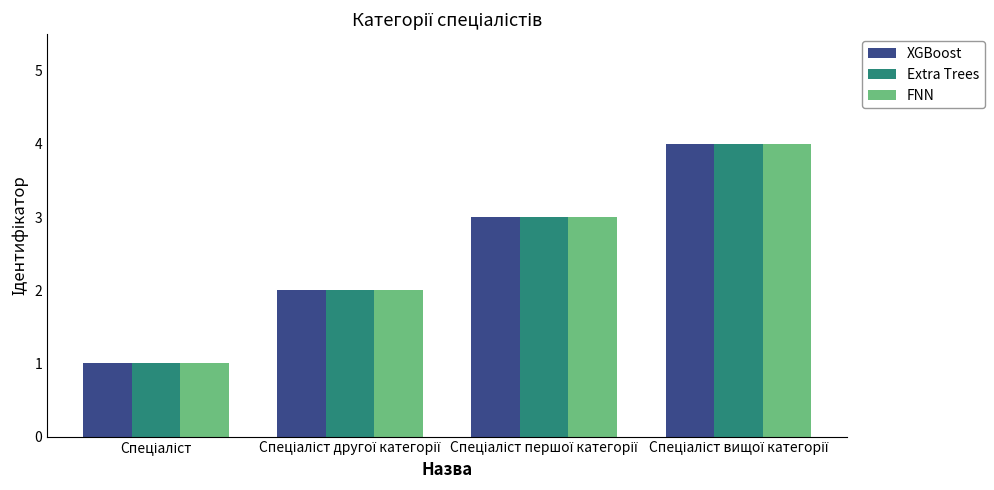

How many data points in FNN are less than 3?

2